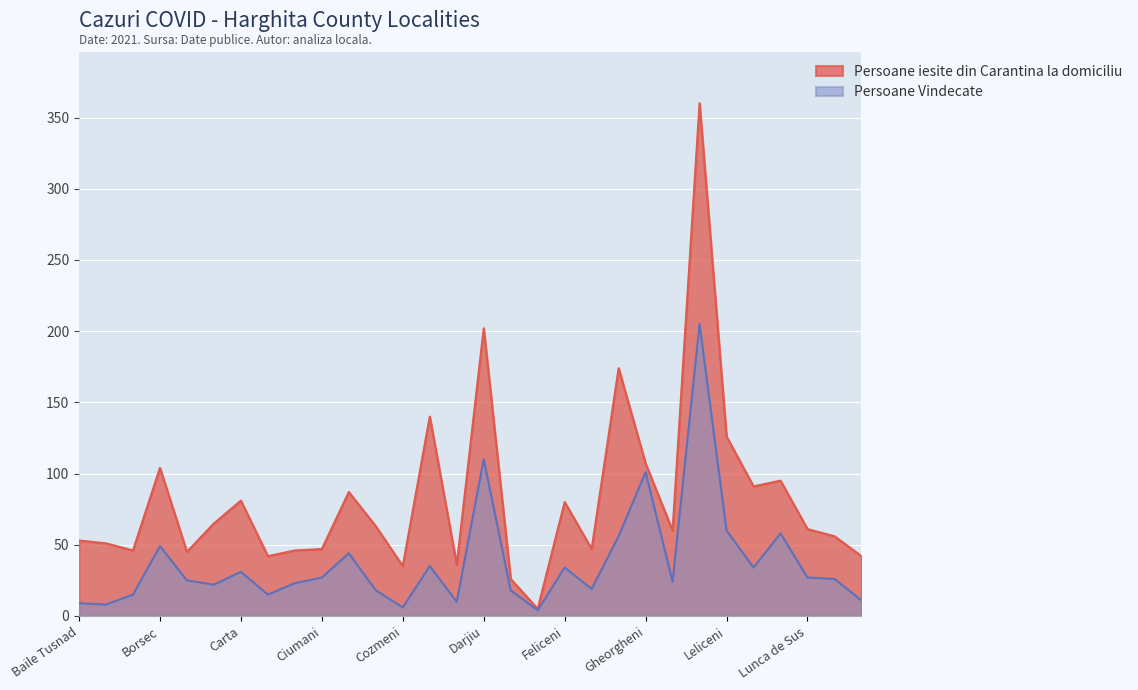

What position from the left is Corbu?

11